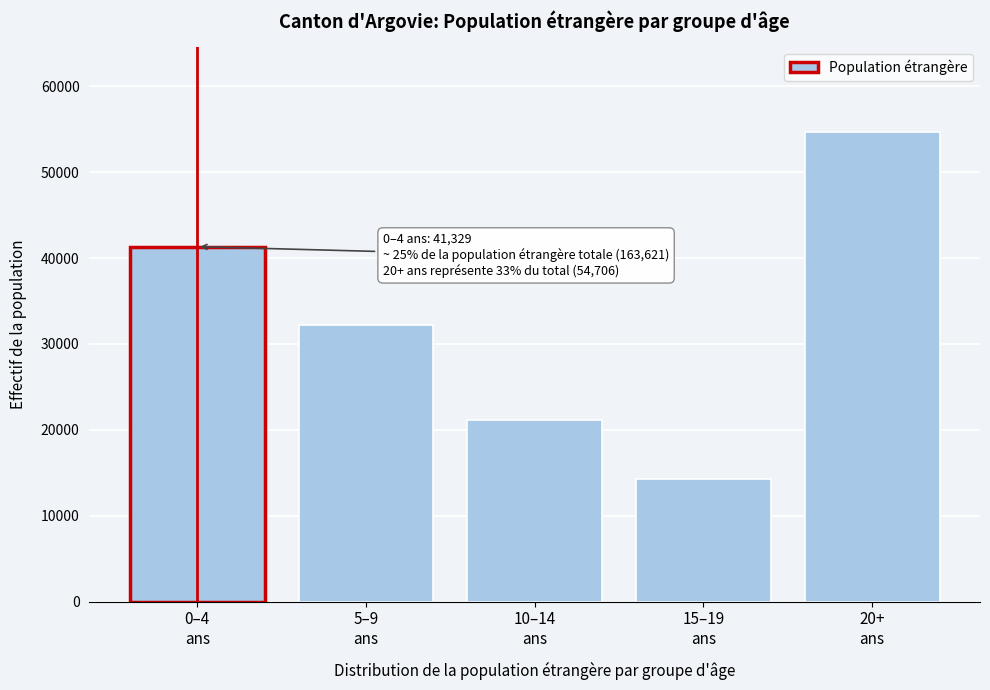

Reading left to right, list all the values displayed in this chart.

41329	32160	21152	14274	54706